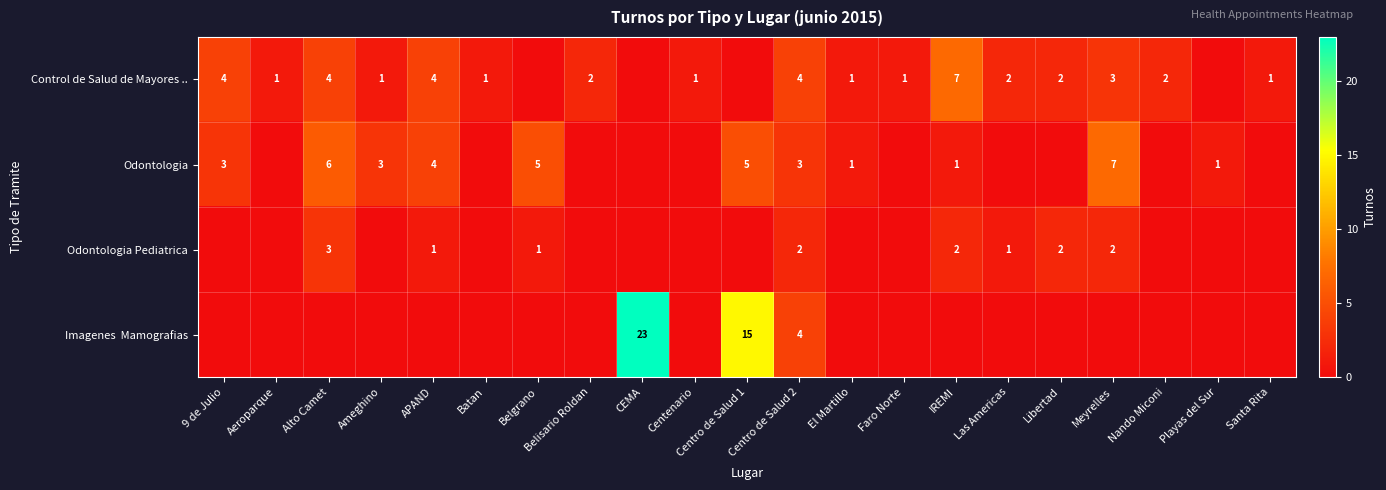

How many distinct data groups are displayed?

4